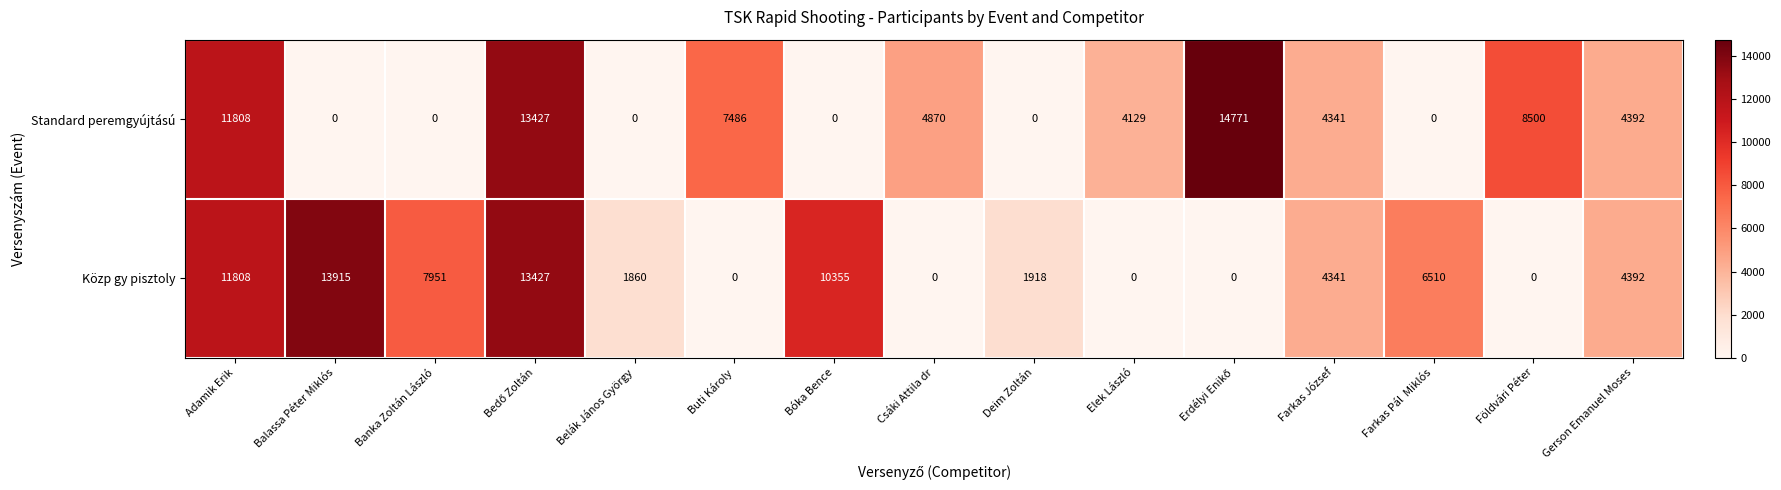

Which category has the highest value in the Közp gy pisztoly series?

Balassa Péter Miklós